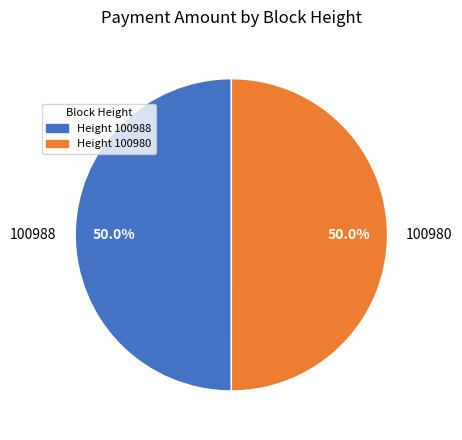

Do 100988 and 100980 together represent more than half of the pie?

Yes